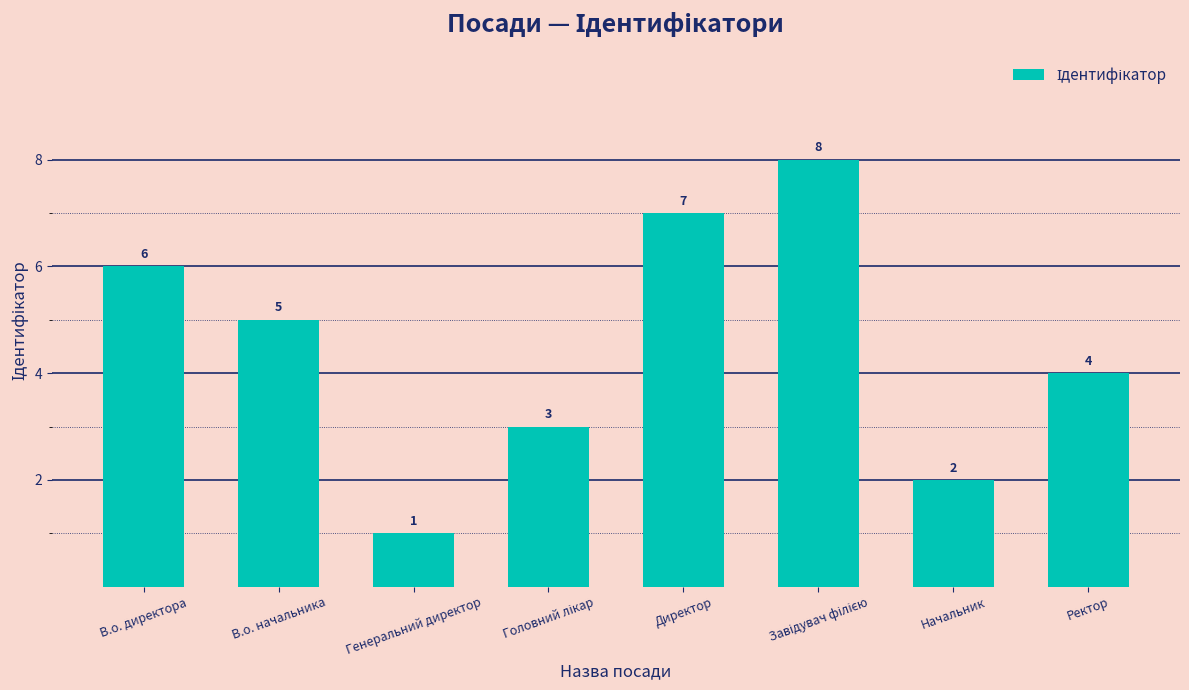

What is the greatest value displayed?

8